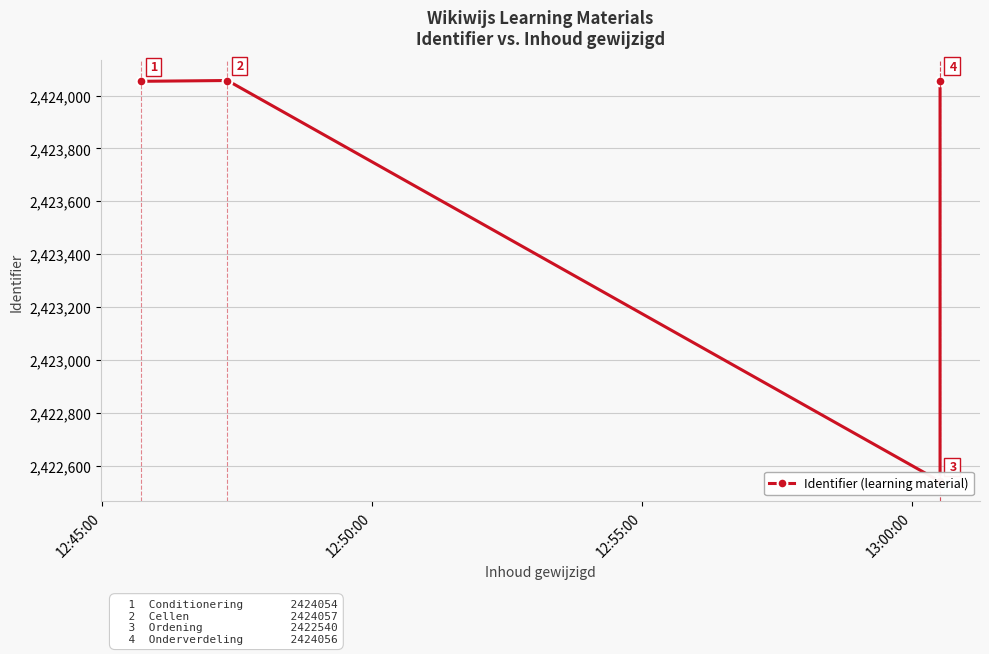

Is it true that the value at 12:45:00 is 1571129?

False